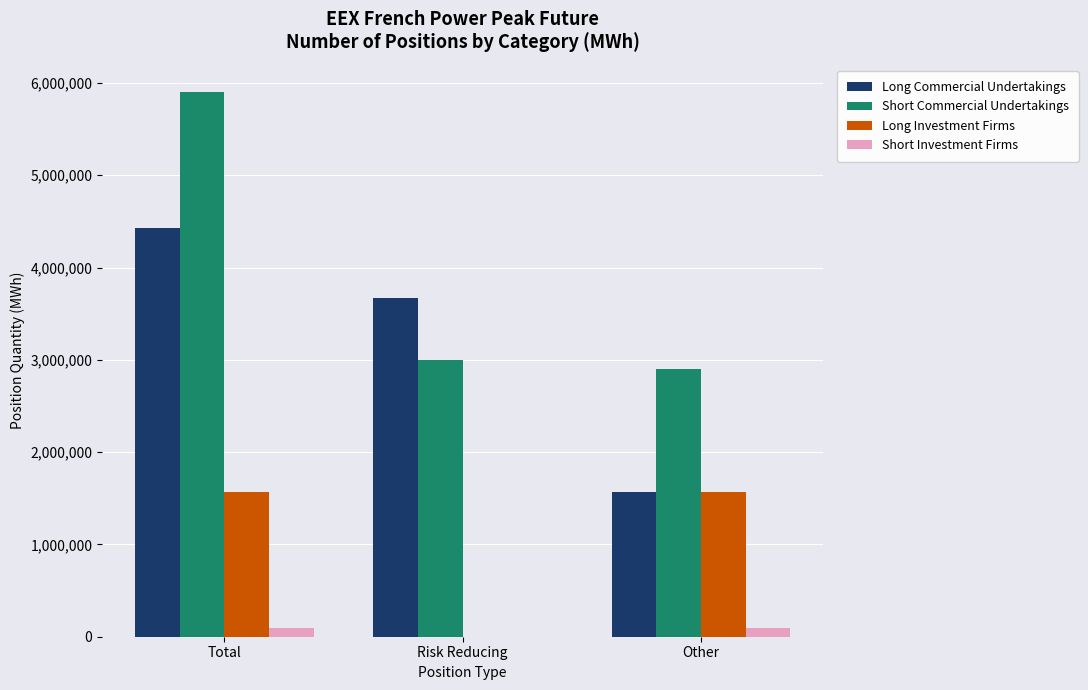

At which category is the sum across all series the highest?

Total